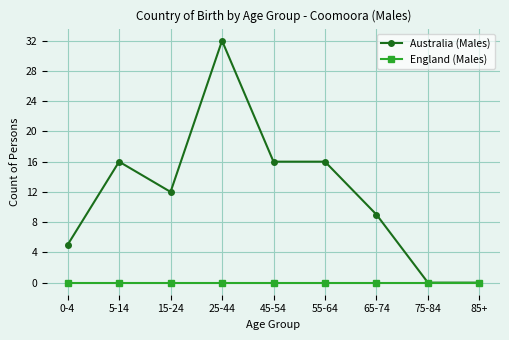

Which series changed the most between 0-4 and 85+?

Australia (Males)